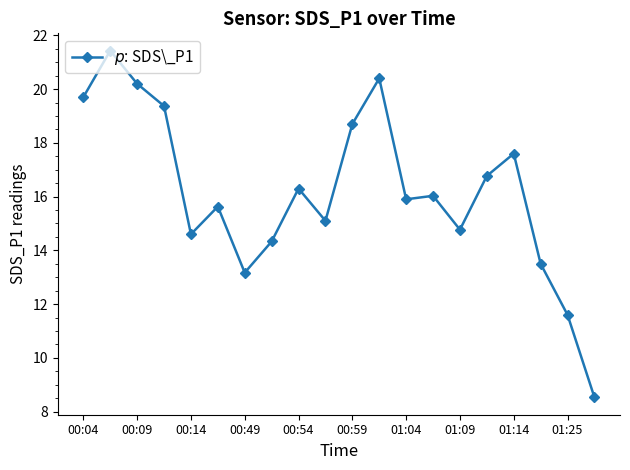

How many distinct data groups are displayed?

1